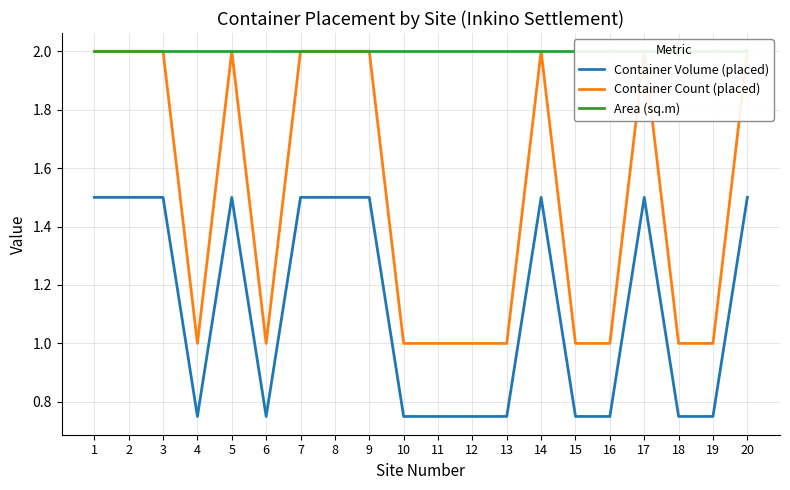

Is the value of Area (sq.m) at 7 greater than the value of Container Count (placed) at 15?

Yes